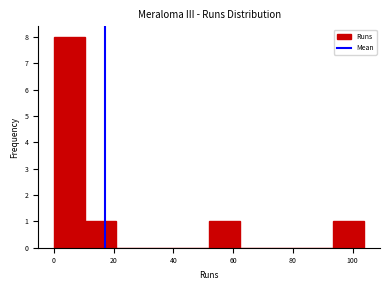

Reading left to right, transcribe this chart: for each bar, give the range it covers on the x-axis and its height. Neither the bar edges nor the heights are printed on the chart, so give them approximately, as read against the axes.

0.0 to 10.4: 8
10.4 to 20.8: 1
20.8 to 31.2: 0
31.2 to 41.6: 0
41.6 to 52.0: 0
52.0 to 62.4: 1
62.4 to 72.8: 0
72.8 to 83.2: 0
83.2 to 93.6: 0
93.6 to 104.0: 1